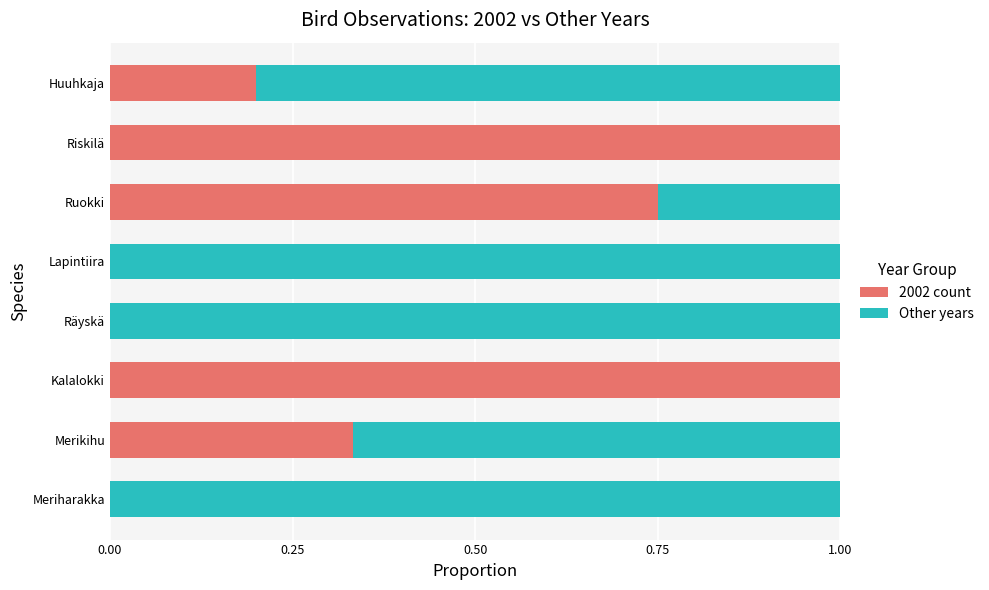

What is the average value of the 2002 count series?

0.4